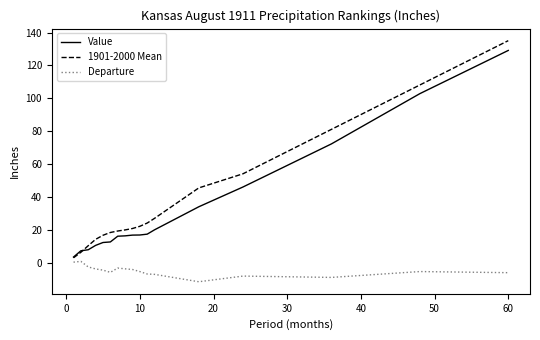

What is the smallest value displayed?

-11.5